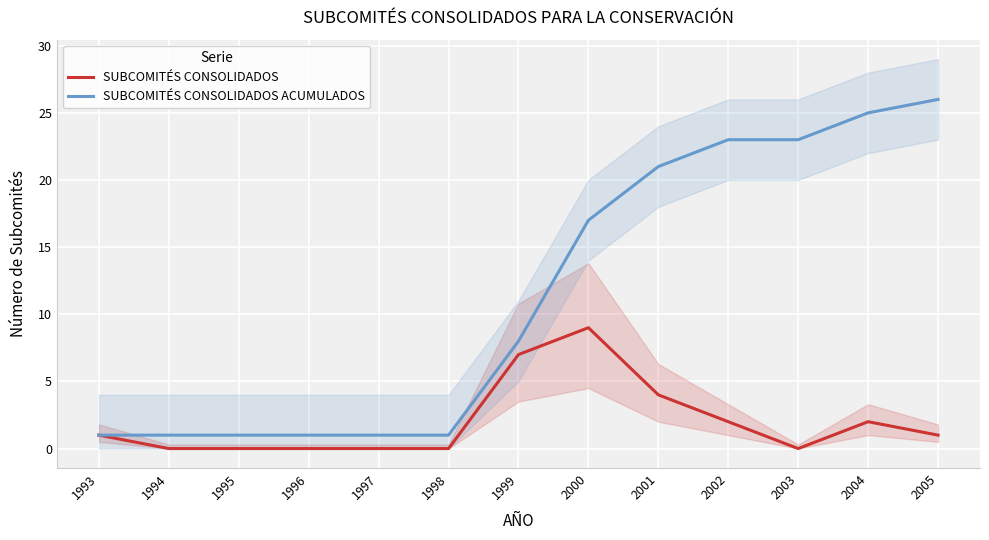

True or false: SUBCOMITÉS CONSOLIDADOS and SUBCOMITÉS CONSOLIDADOS ACUMULADOS cross at least once.

False